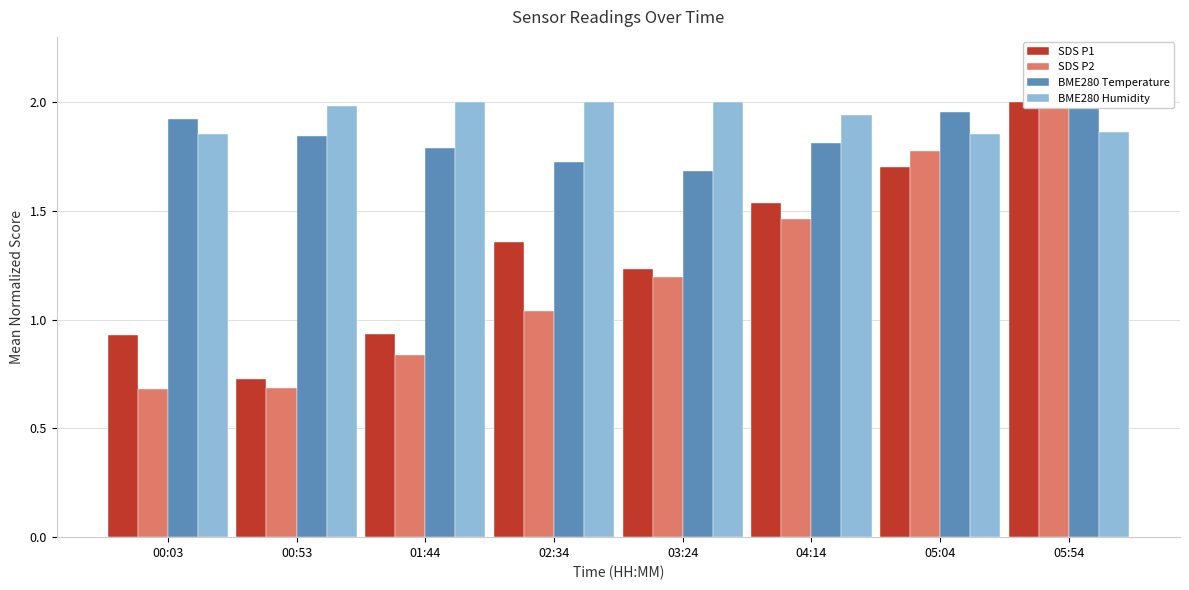

Is it true that BME280 Humidity equals 2.8 at 00:03?

False